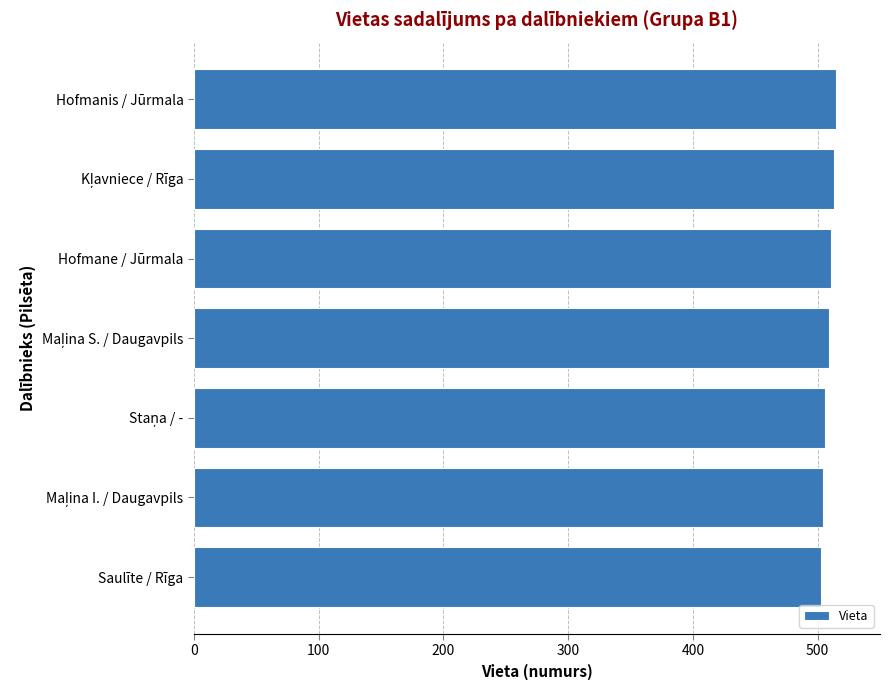

What is the average value?

509